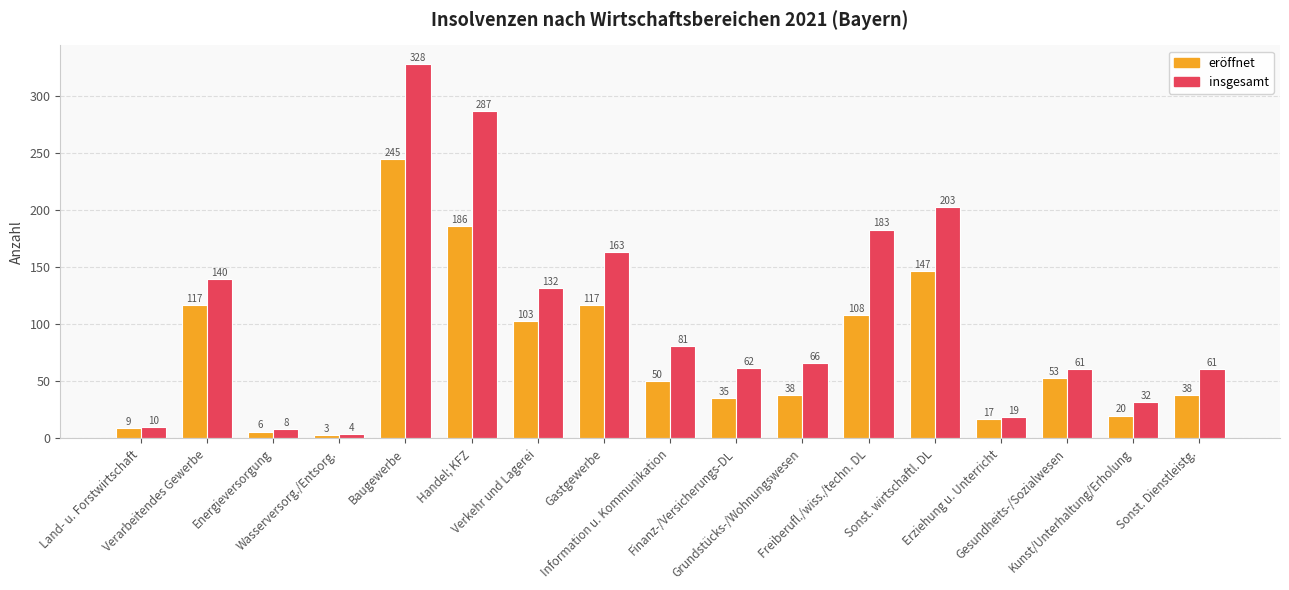

Count the number of categories in the chart.

17